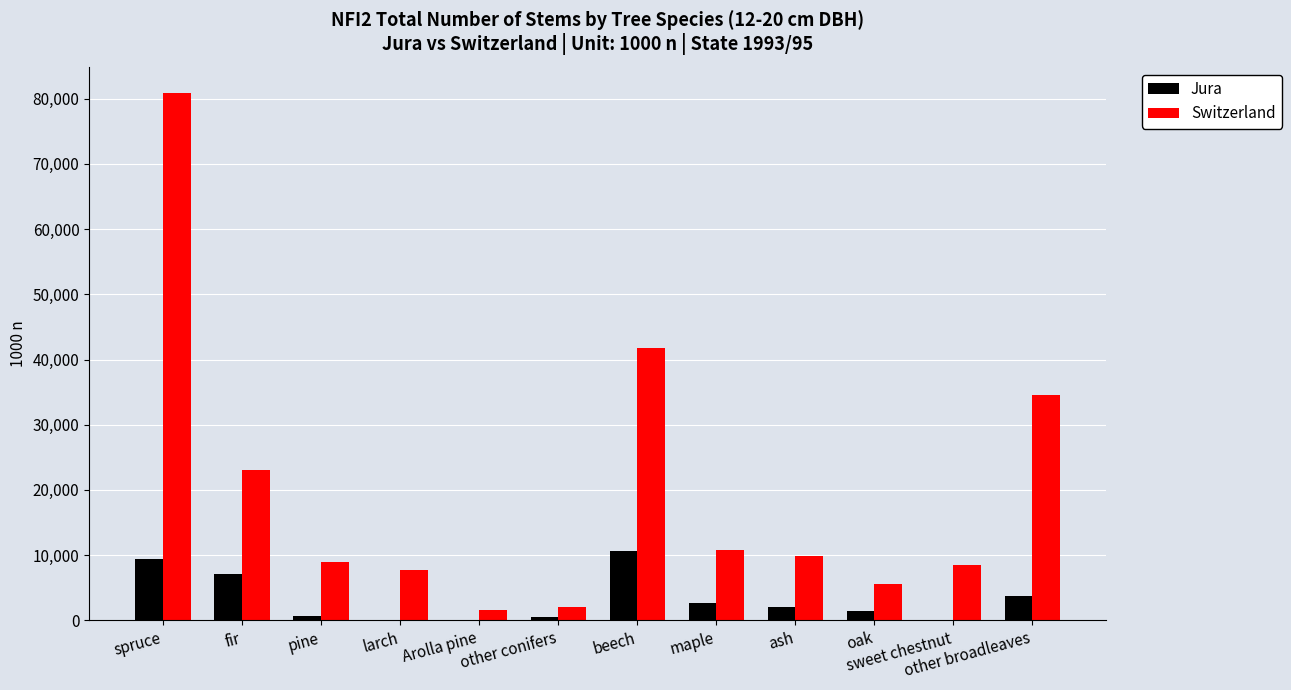

How many data points does each series have?

12